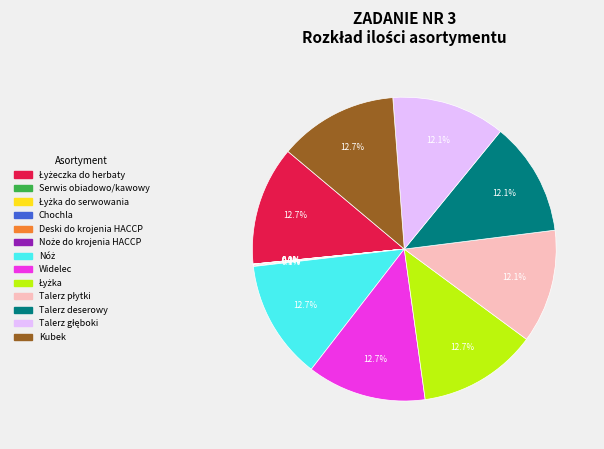

Is there a majority slice in this chart?

No